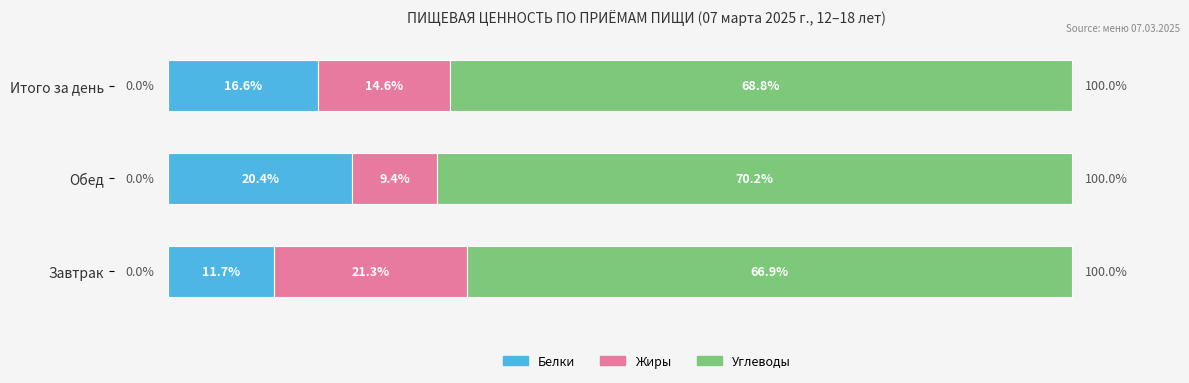

Which category has the lowest value in the Белки series?

Завтрак